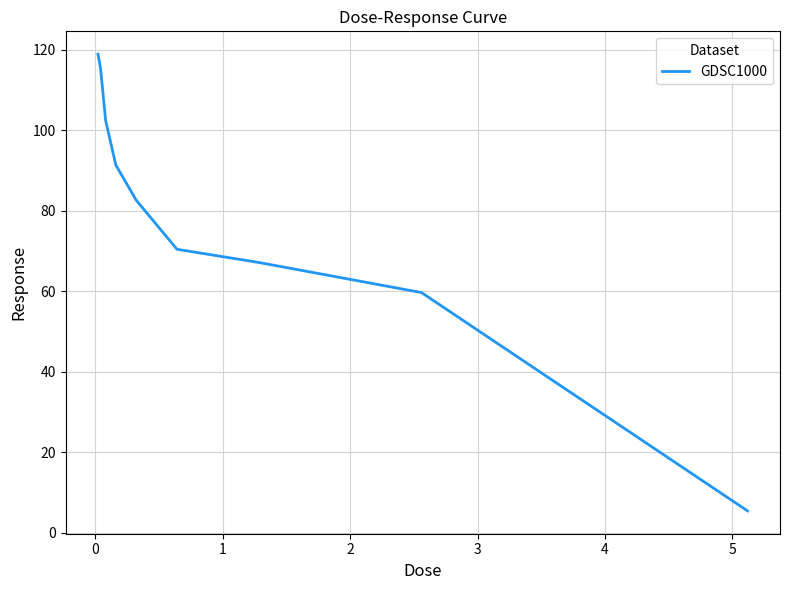

What is the difference between the maximum and minimum values?

113.5